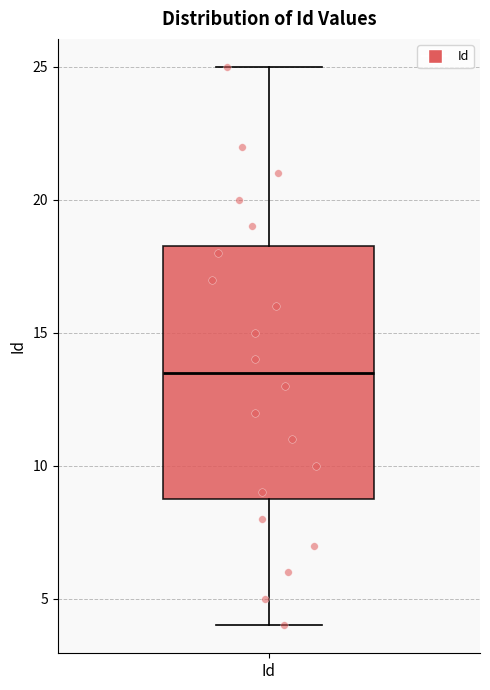

Where does the upper whisker of the box for Id end on the y-axis? The values are not printed on the chart, so give them approximately, as read against the axis.

25.0